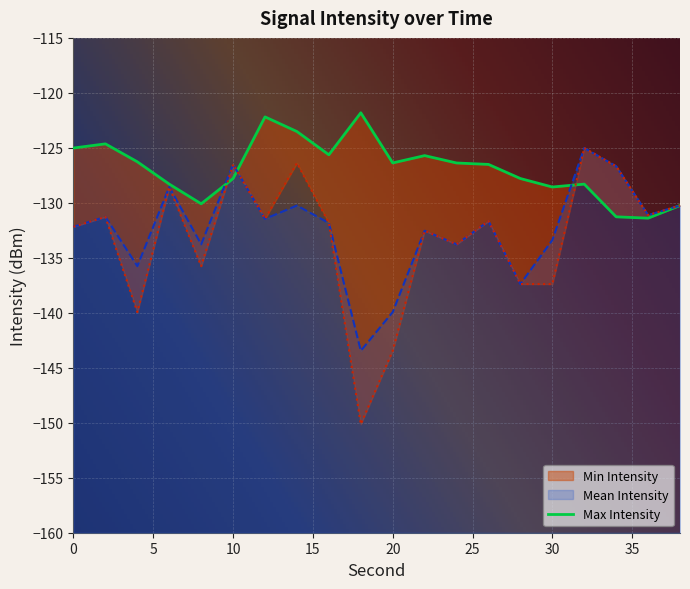

What is the difference between the Mean Intensity values at 16 and 32?

6.8